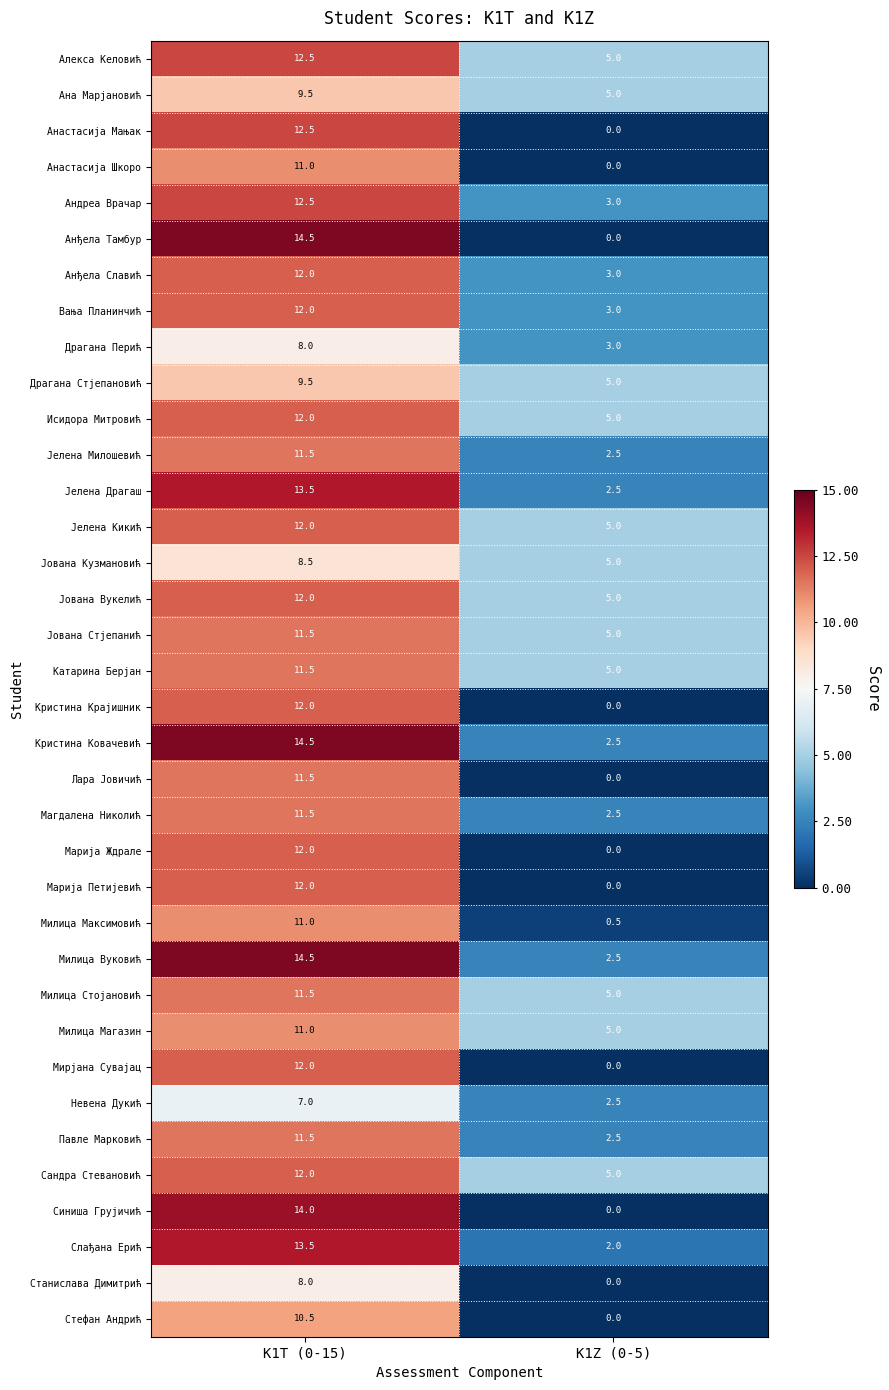

What is the spread (max minus min) of values at K1T (0-15)?

7.5